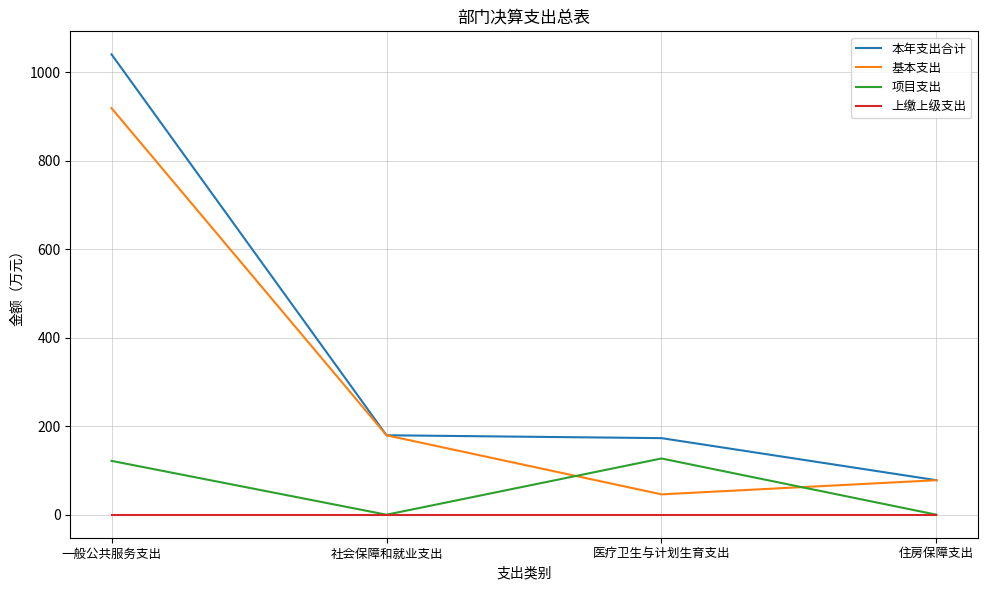

List the series in order of their peak value, lowest first.

上缴上级支出, 项目支出, 基本支出, 本年支出合计